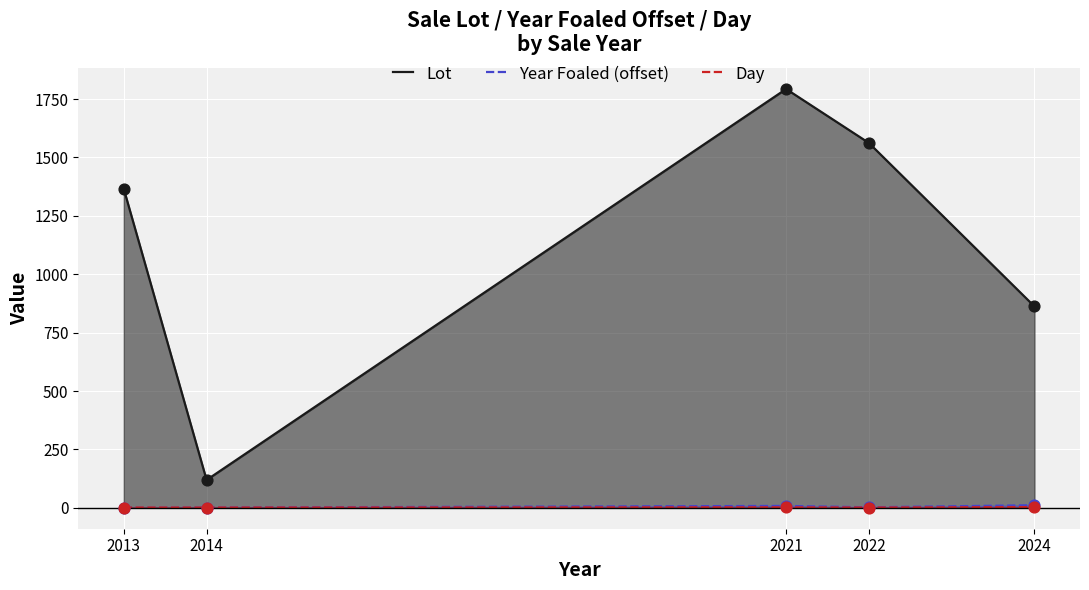

At which category is the sum across all series the highest?

2021